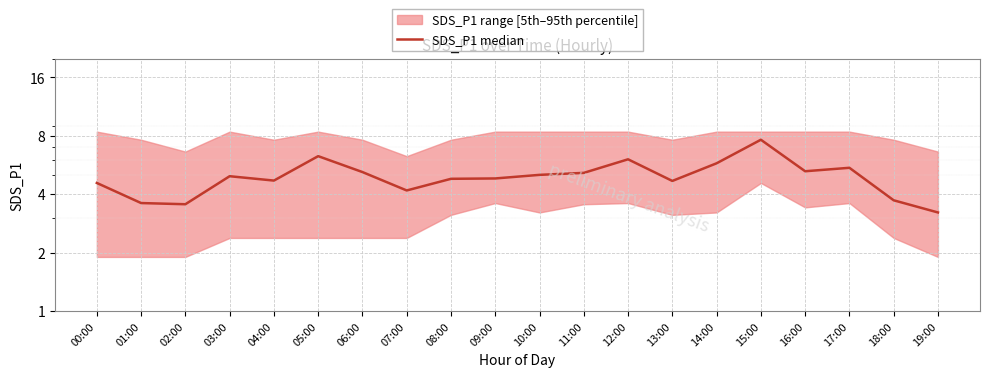

Where is the data nearest to the value 5?

10:00